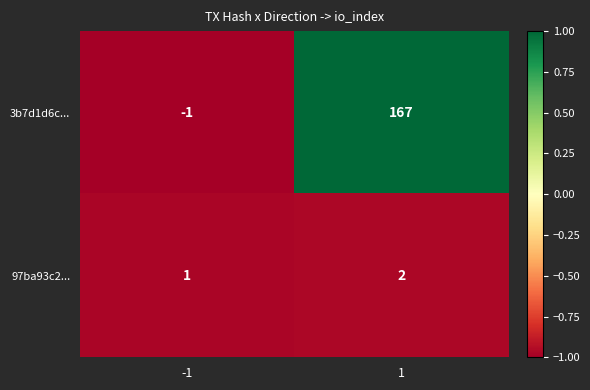

Which series changed the most between -1 and 1?

3b7d1d6c...